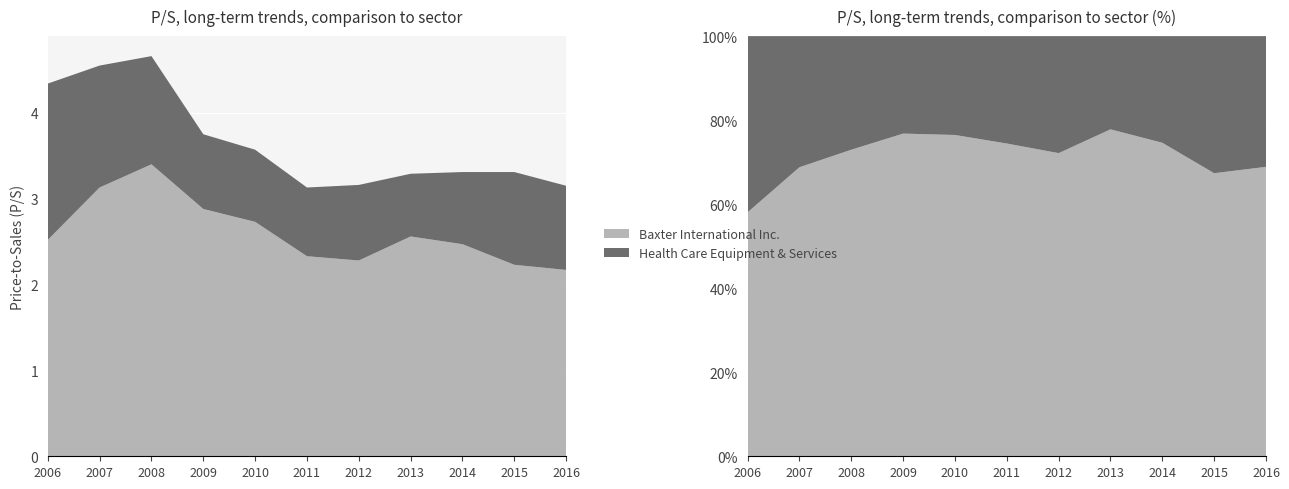

Reading left to right, extract all data points from this chart.

Baxter International Inc.: 2006-03-07=2.5	2007-02-28=3.1	2008-02-26=3.4	2009-02-19=2.9	2010-02-23=2.7	2011-02-23=2.3	2012-02-23=2.3	2013-02-21=2.6	2014-02-21=2.5	2015-02-26=2.2	2016-02-26=2.2
Health Care Equipment & Services: 2006-03-07=1.8	2007-02-28=1.4	2008-02-26=1.3	2009-02-19=0.9	2010-02-23=0.8	2011-02-23=0.8	2012-02-23=0.9	2013-02-21=0.7	2014-02-21=0.8	2015-02-26=1.1	2016-02-26=1.0